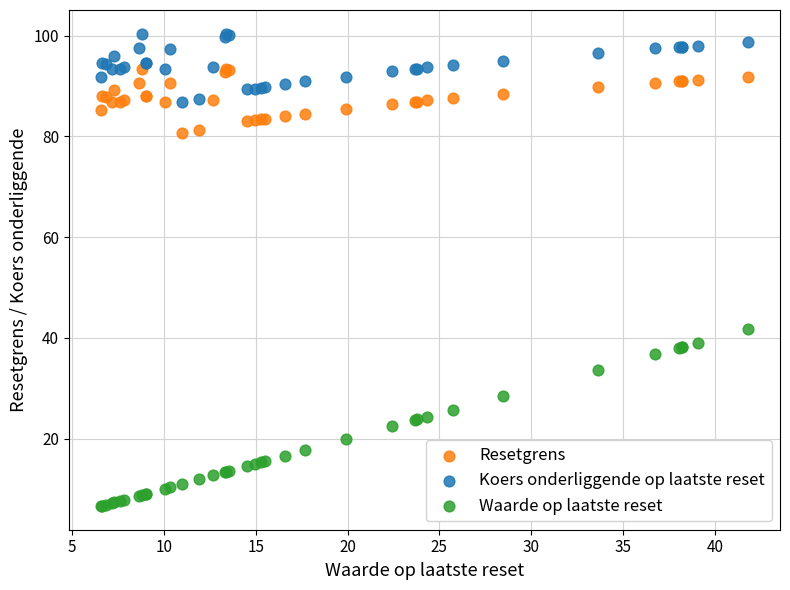

Which series reaches the minimum Y coordinate?

Waarde op laatste reset